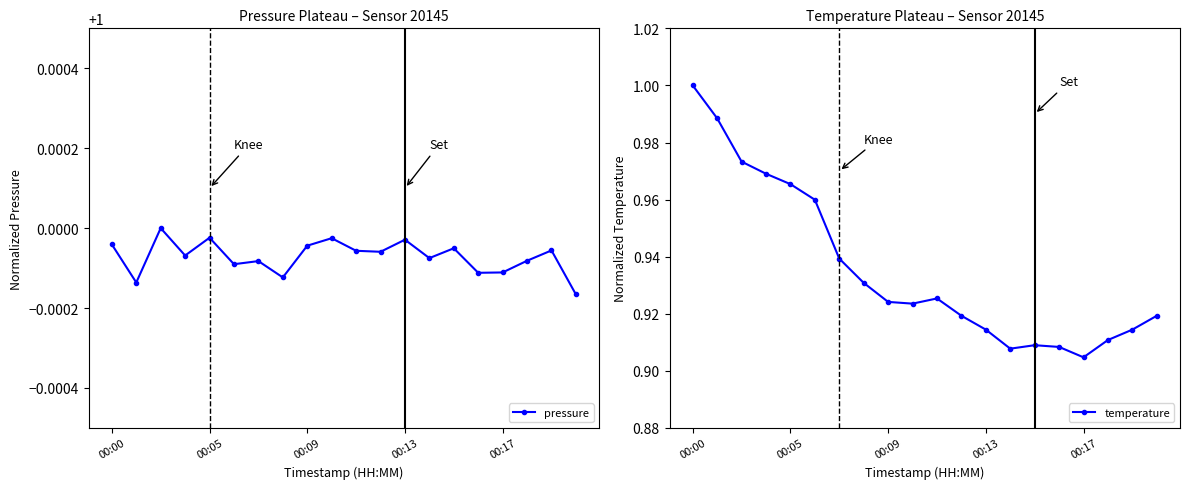

At which category is the sum across all series the highest?

00:00